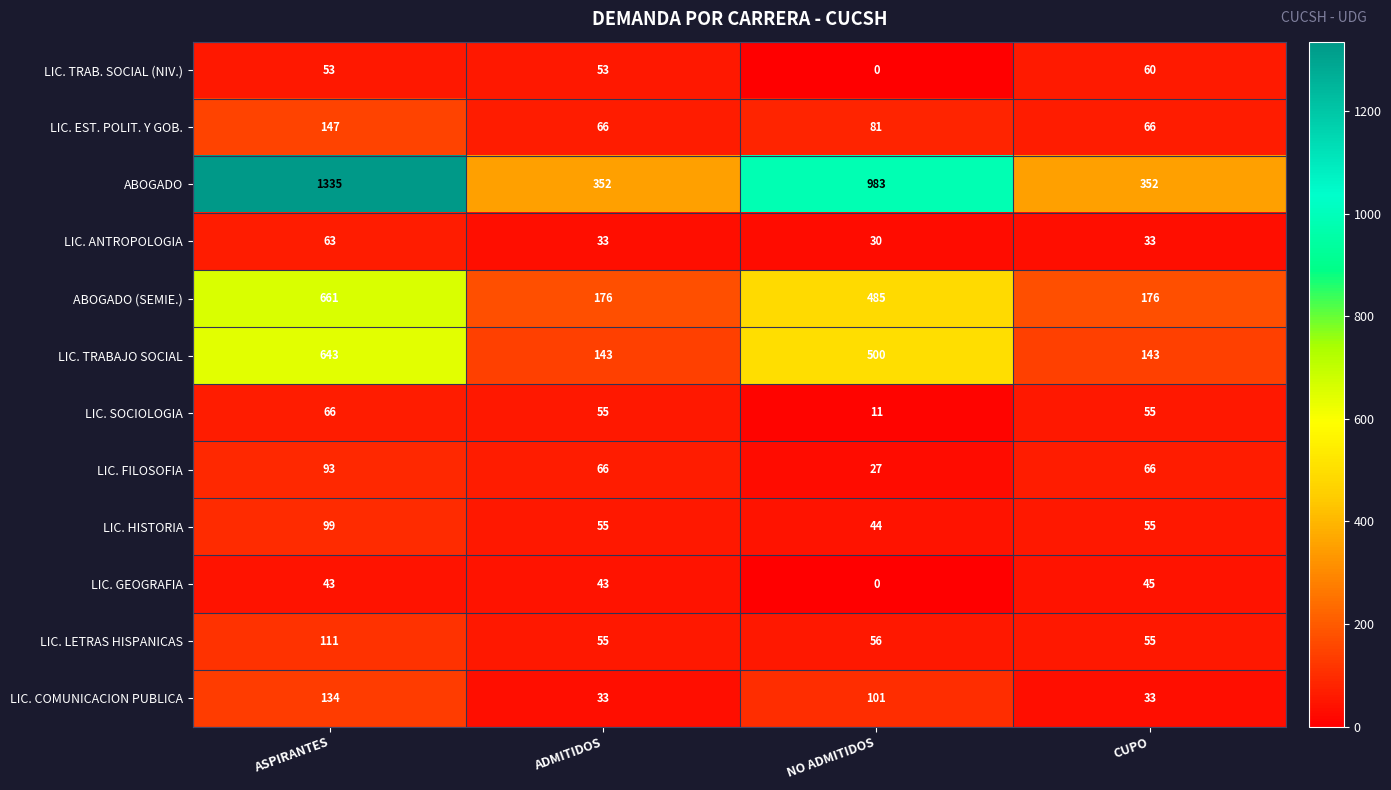

Rank the series by their maximum value, from lowest to highest.

LIC. GEOGRAFIA, LIC. TRAB. SOCIAL (NIV.), LIC. ANTROPOLOGIA, LIC. SOCIOLOGIA, LIC. FILOSOFIA, LIC. HISTORIA, LIC. LETRAS HISPANICAS, LIC. COMUNICACION PUBLICA, LIC. EST. POLIT. Y GOB., LIC. TRABAJO SOCIAL, ABOGADO (SEMIE.), ABOGADO